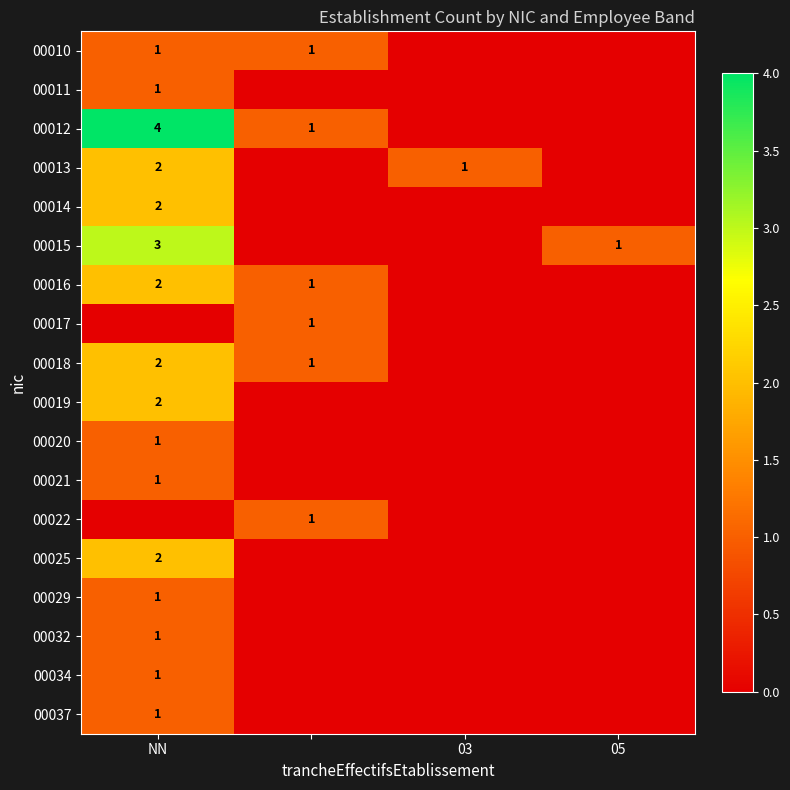

The value of 00020 at NN is 1. True or false?

True